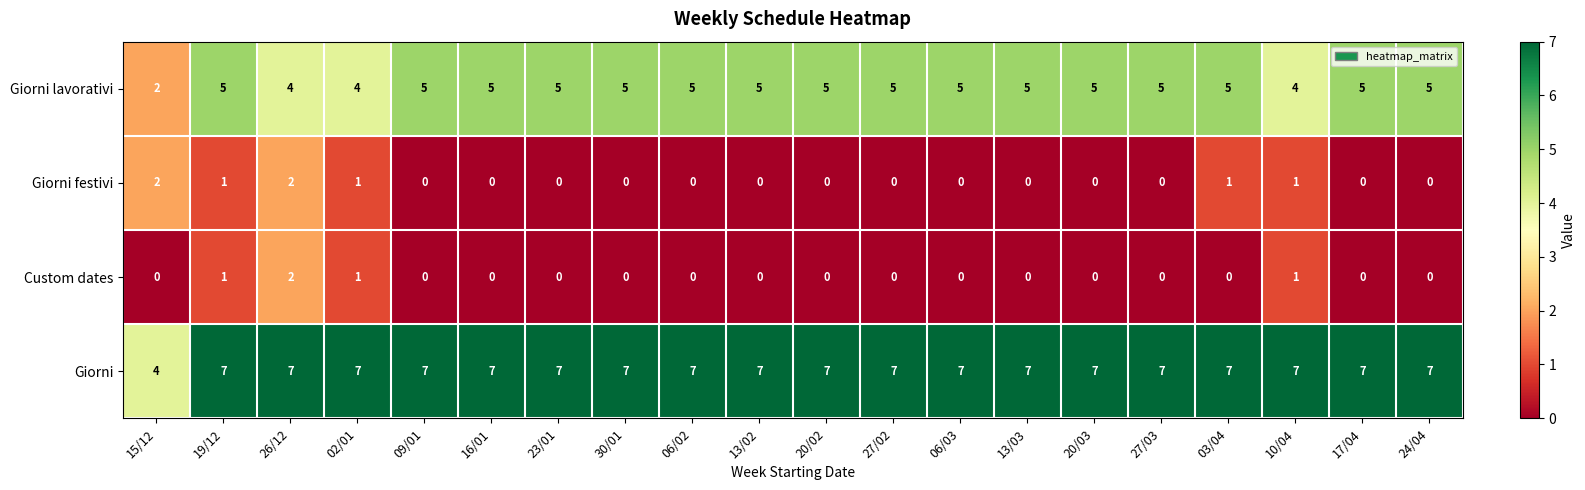

Count the Giorni festivi values in the range 0 to 1.

18